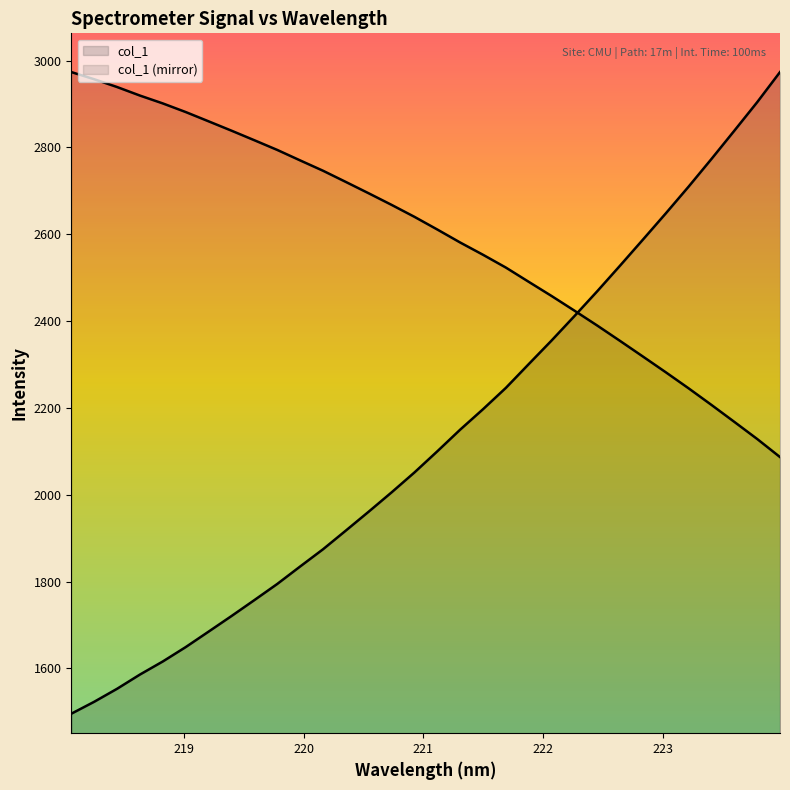

What is the label of the 23rd point from the left?

22